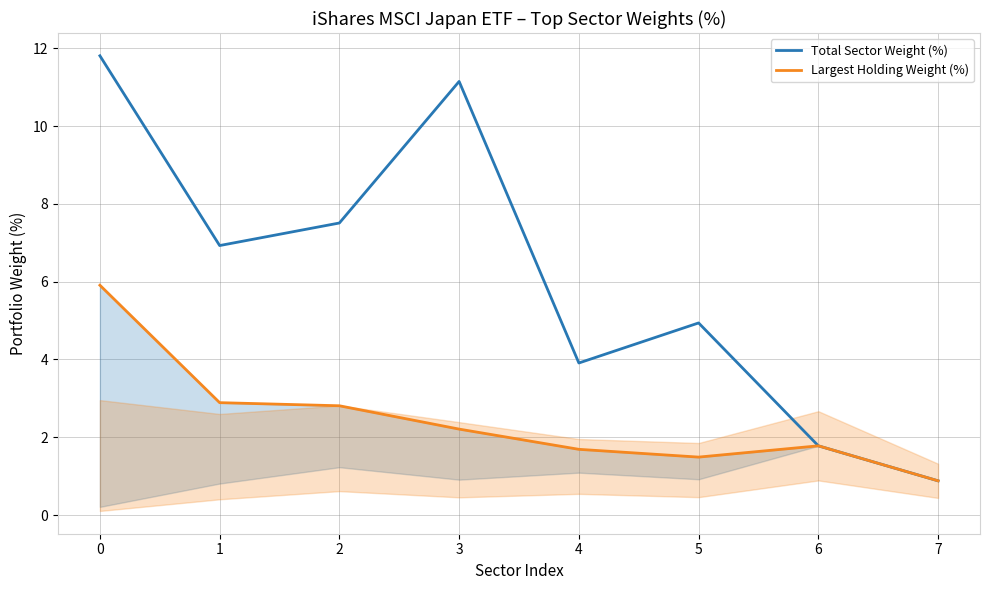

What is the difference between the highest and lowest values at 3?

8.9